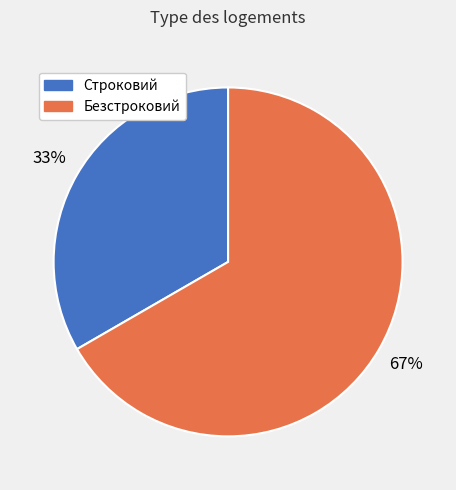

Do Строковий and Безстроковий together represent more than half of the pie?

Yes